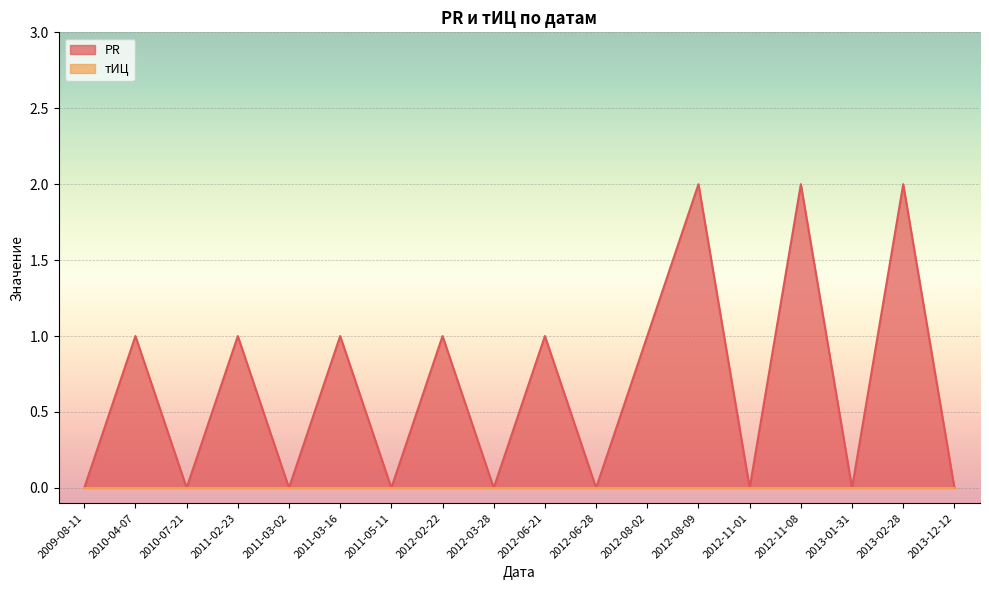

How many data points are less than 1?

9